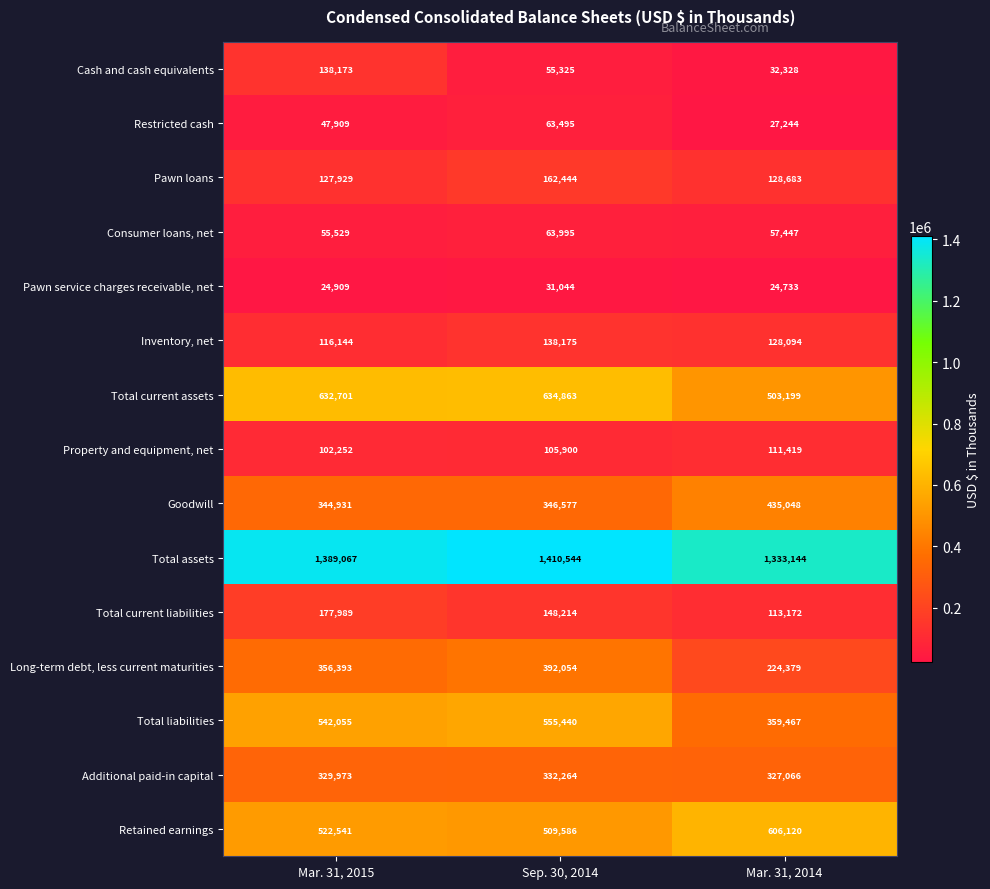

What is the total value across all series at Sep. 30, 2014?

4949920